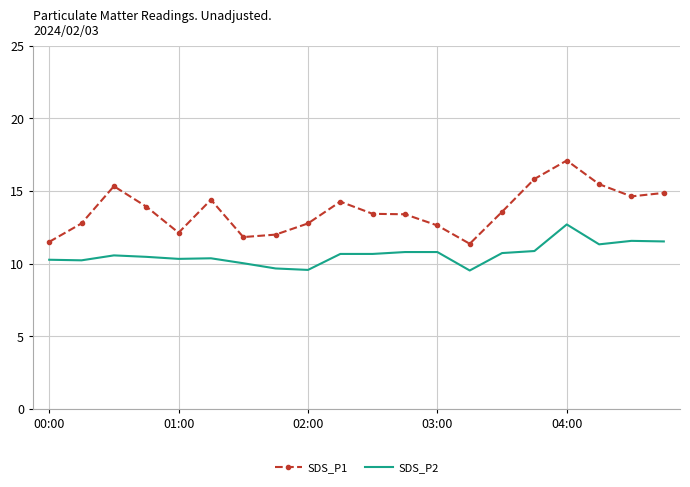

What is the lowest value of the SDS_P1 series?

11.4